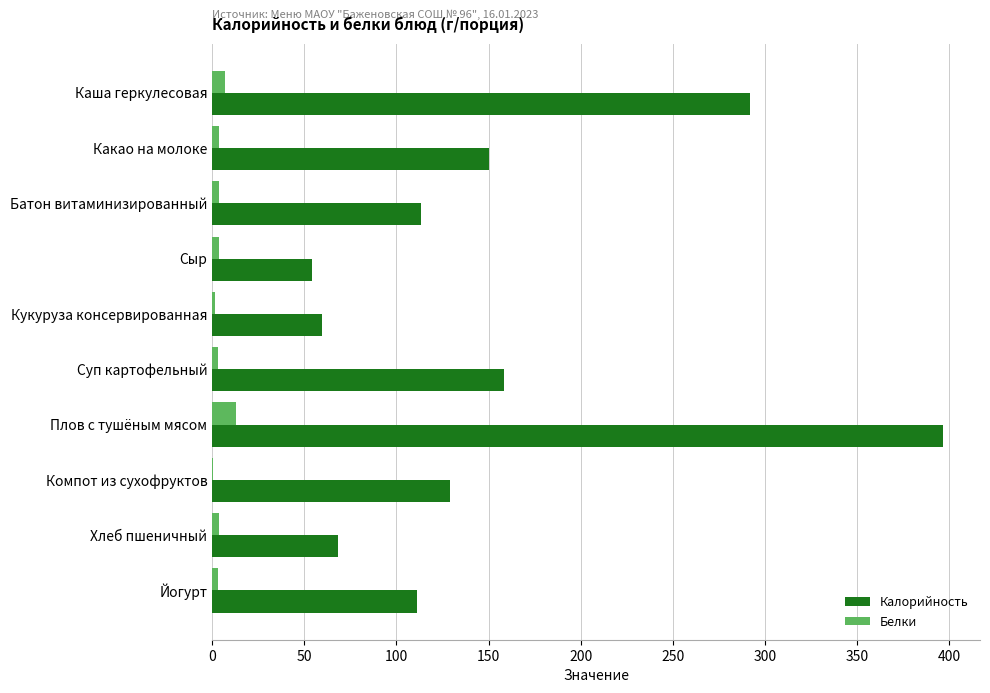

Which series changed the most between Какао на молоке and Йогурт?

Калорийность